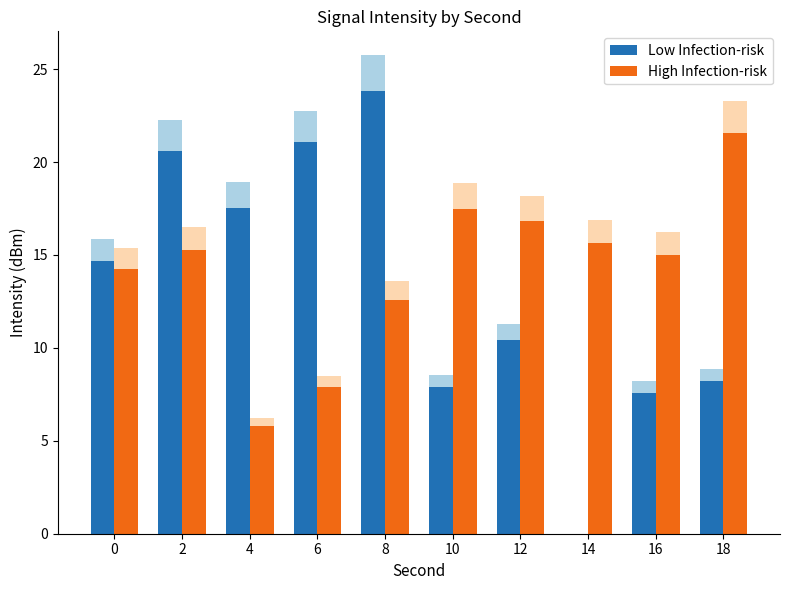

What is the spread (max minus min) of values at 18?

13.4